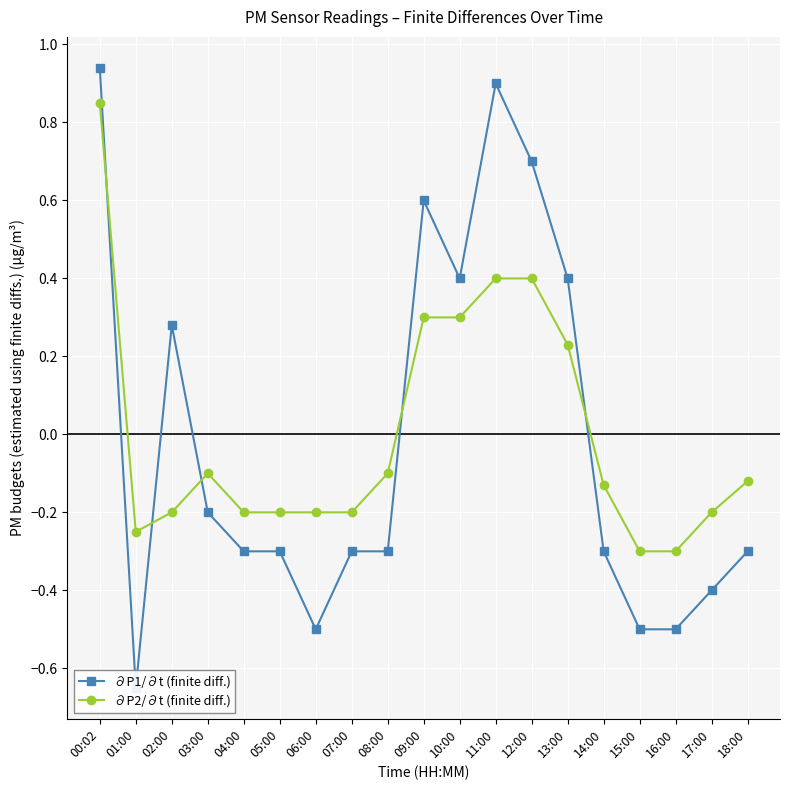

Which series has the widest spread of values?

∂P1/∂t (finite diff.)